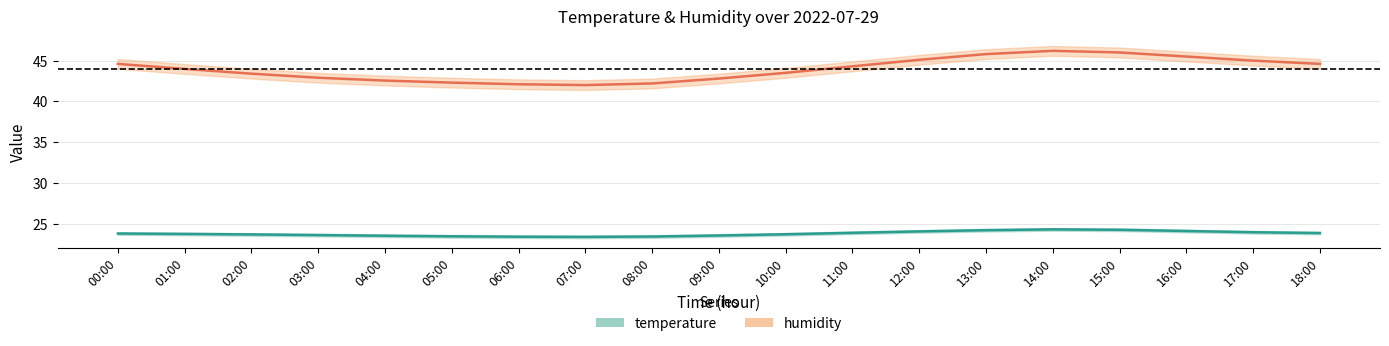

Which category has the highest value in the humidity series?

14:00